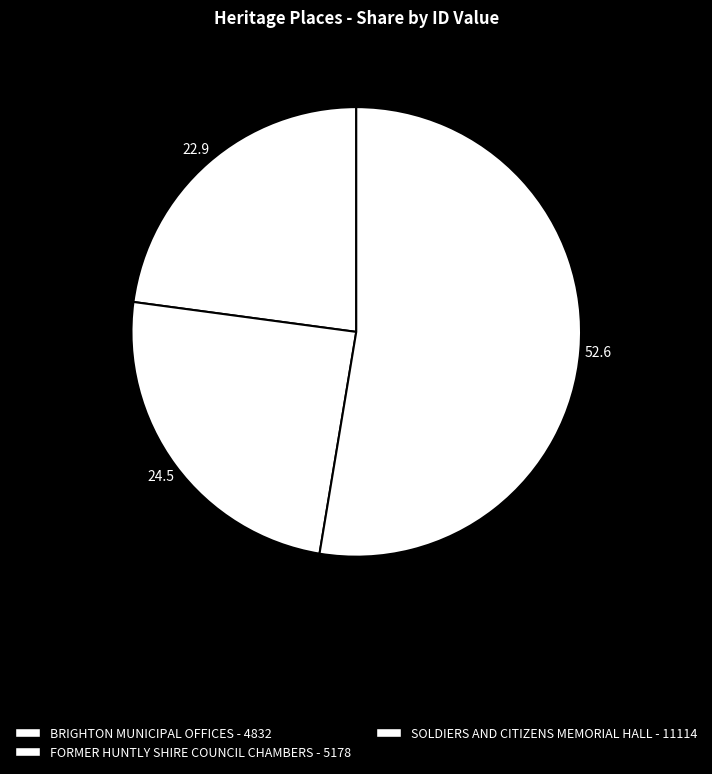

How many slices are in this pie chart?

3